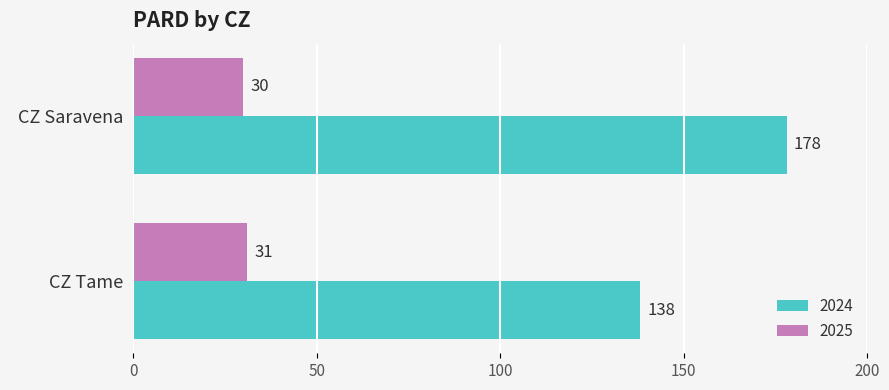

Which series has the widest spread of values?

2024